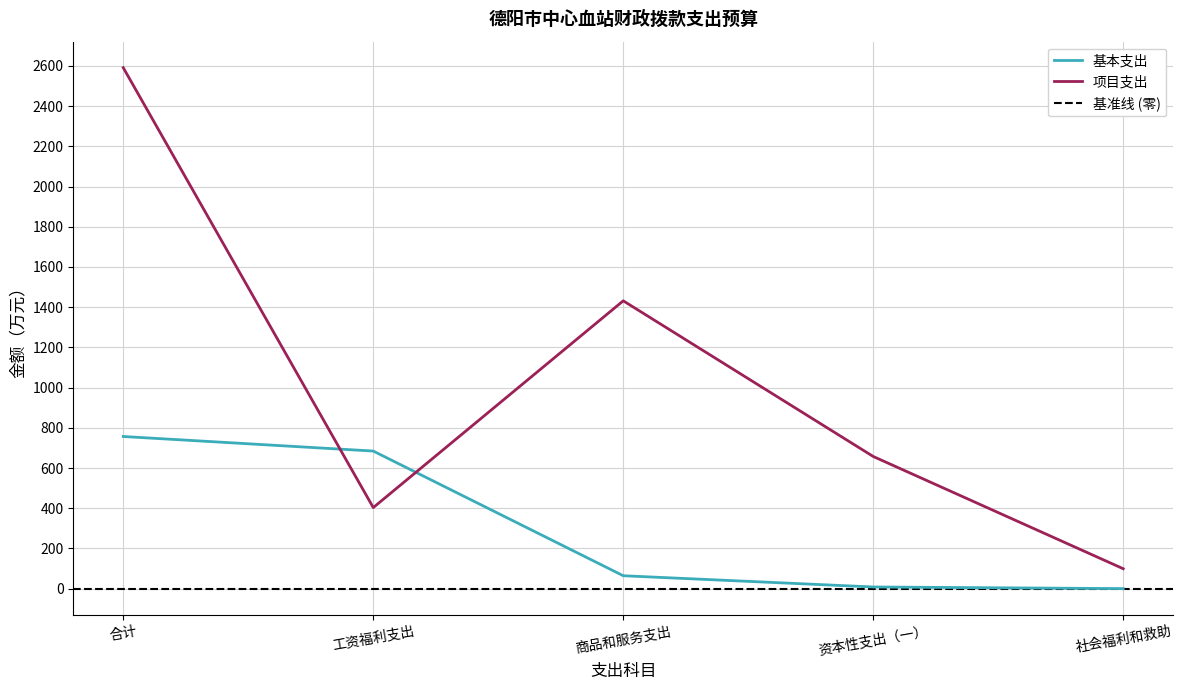

Reading left to right, transcribe all the data shown in this chart.

基本支出: 合计=756.7	工资福利支出=684.3	商品和服务支出=64.1	资本性支出（一）=8.2	社会福利和救助=0.1
项目支出: 合计=2591.2	工资福利支出=403.2	商品和服务支出=1431.7	资本性支出（一）=657.4	社会福利和救助=99.0